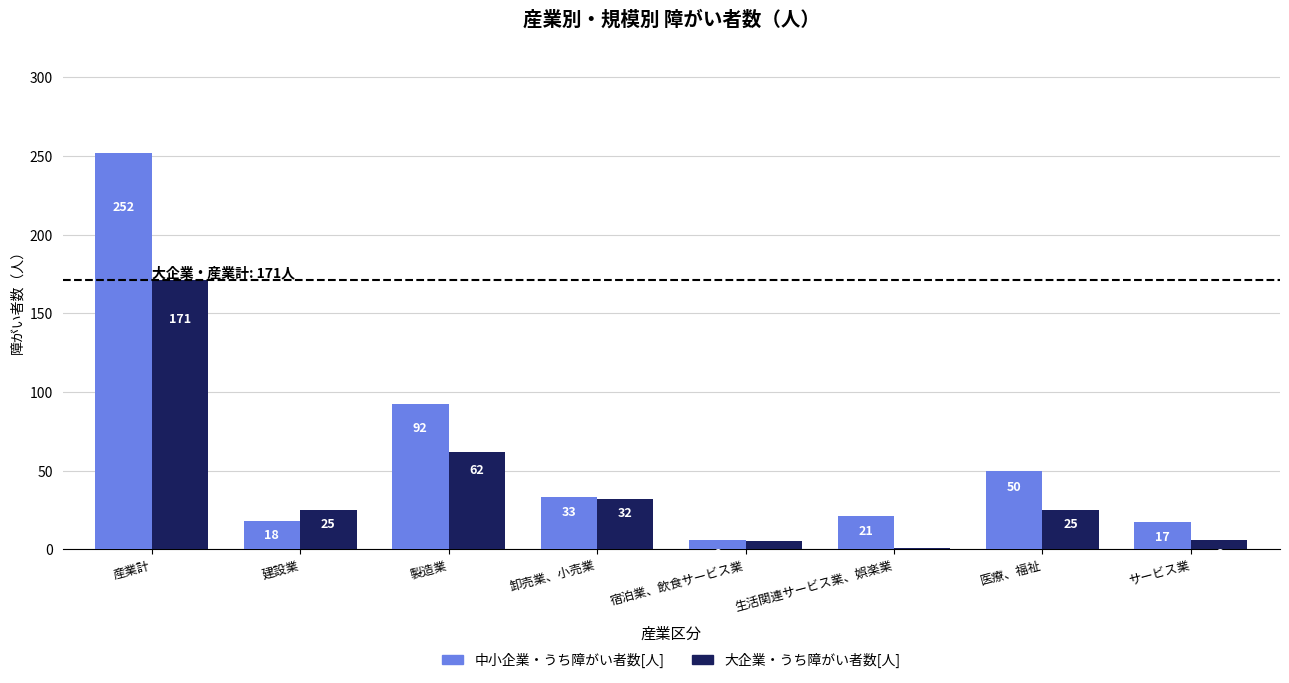

What is the approximate value of 中小企業・うち障がい者数[人] at 宿泊業、飲食サービス業?

6